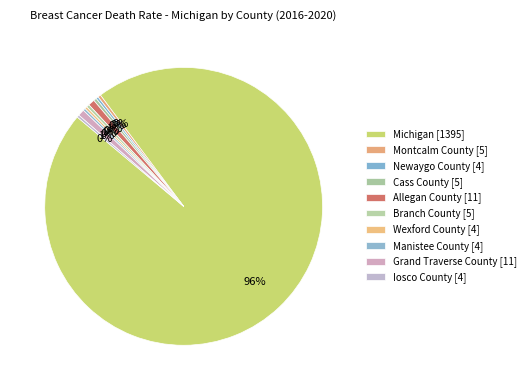

Rank the categories by value from lowest to highest.

Newaygo County, Wexford County, Manistee County, Iosco County, Montcalm County, Cass County, Branch County, Allegan County, Grand Traverse County, Michigan